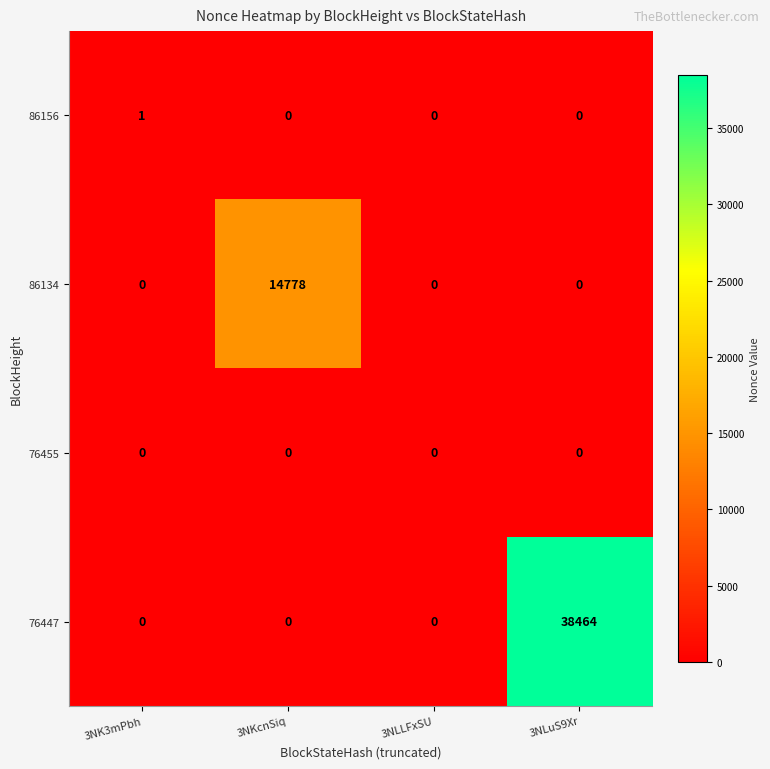

Rank the series by their maximum value, from lowest to highest.

76455, 86156, 86134, 76447